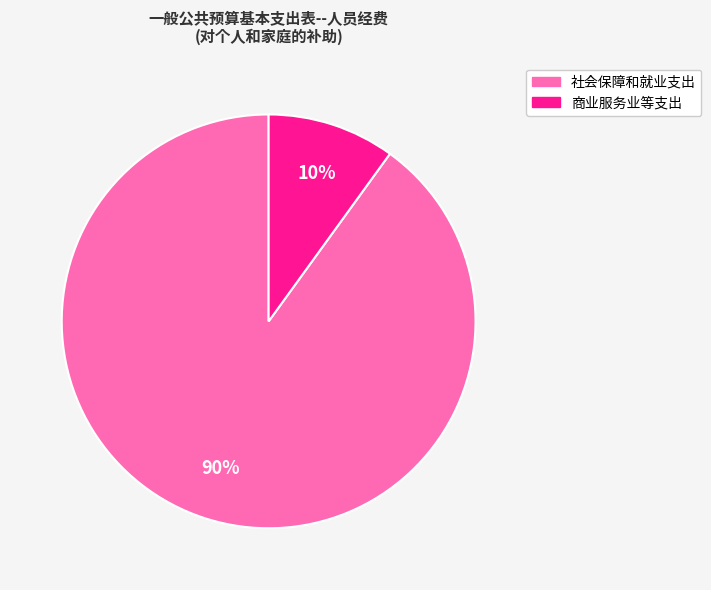

What percentage is the 商业服务业等支出 slice, to the nearest percent?

10%